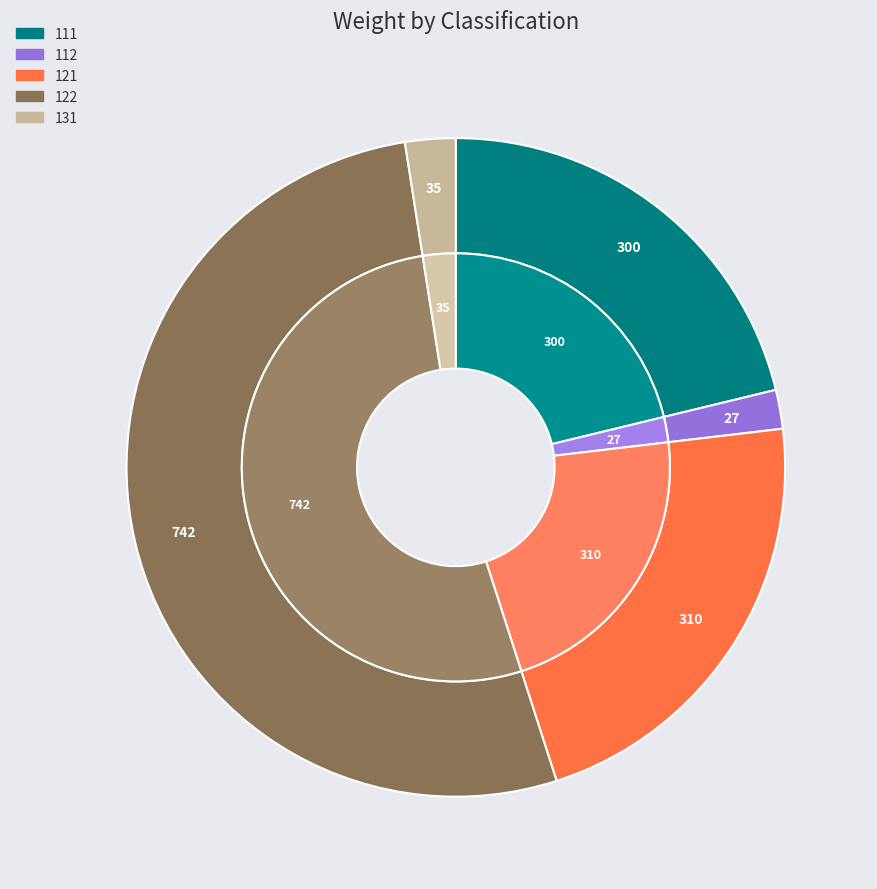

To the nearest percent, what portion does 112 represent?

2%